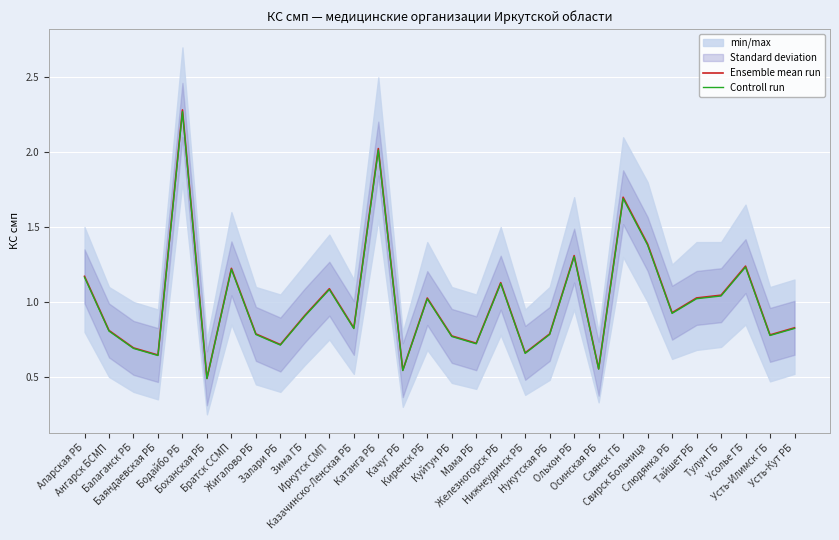

What is the value of the Ensemble mean run point at the 2nd from the left?

0.8